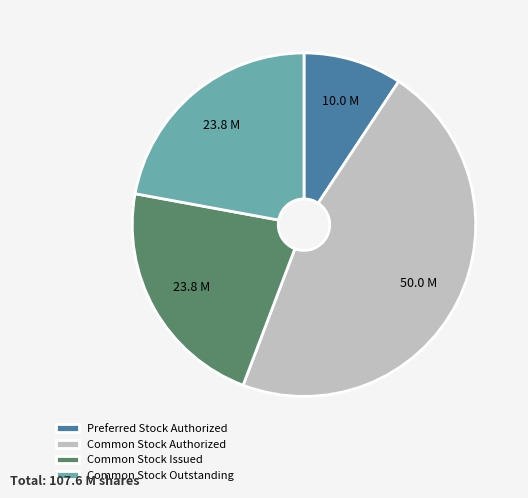

Is there any slice that represents more than half of the pie?

No